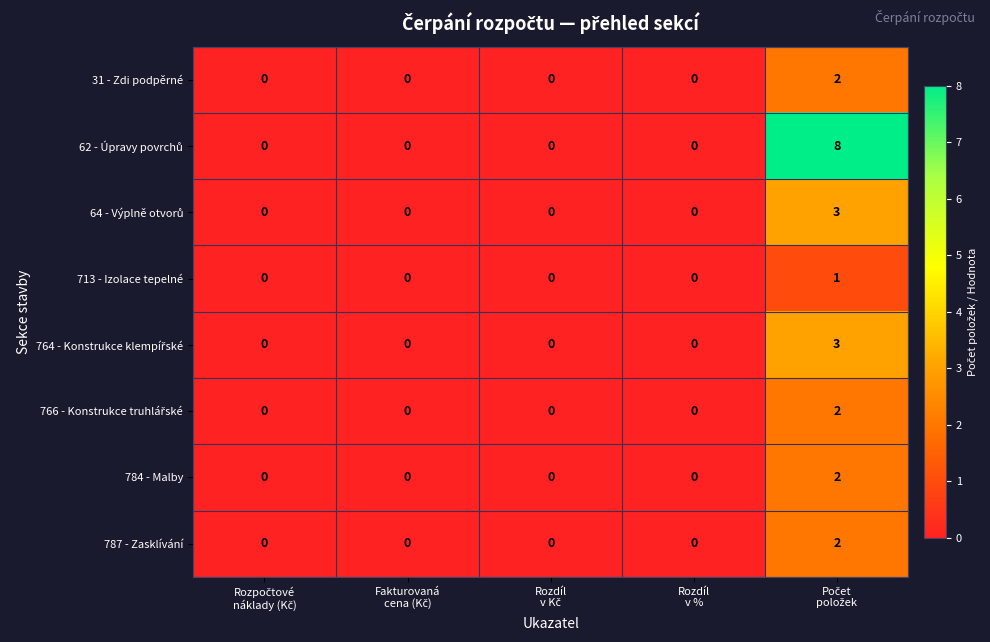

Count the 31 - Zdi podpěrné values in the range 0 to 1.

4